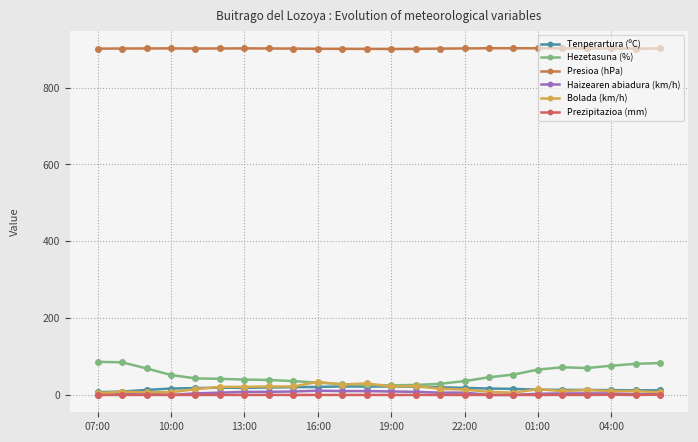

What is the difference between the maximum and minimum values in the Prezipitazioa (mm) series?

0.7